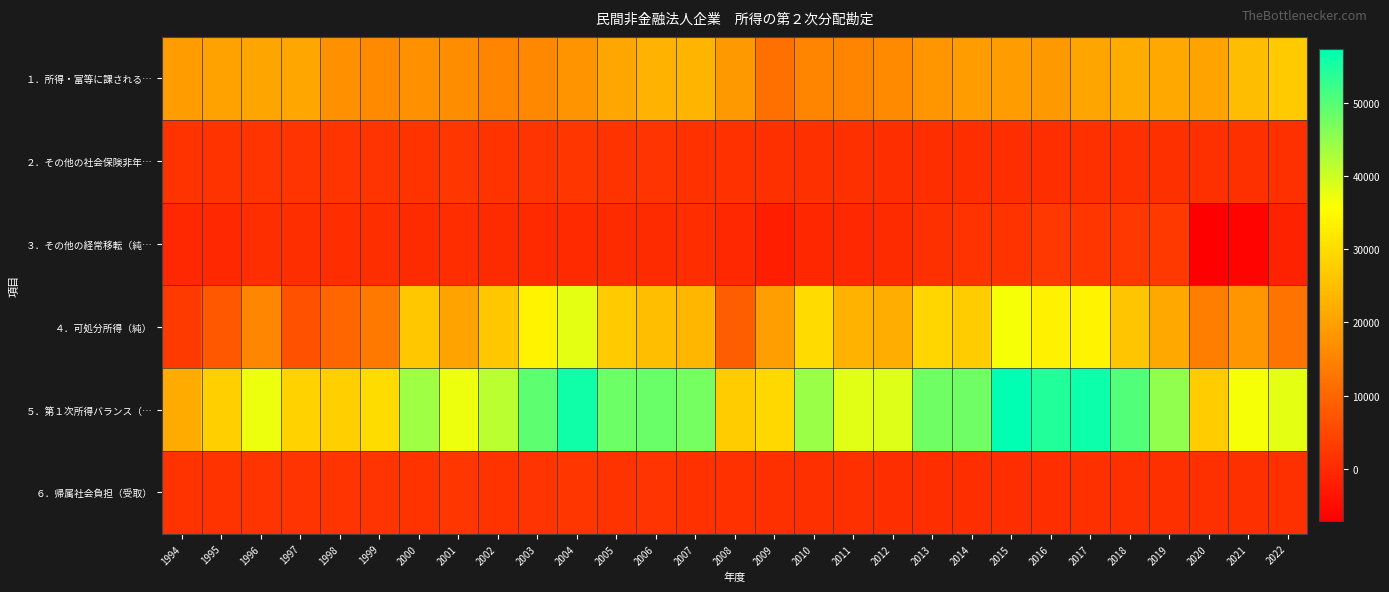

At which category is the sum across all series the highest?

2015